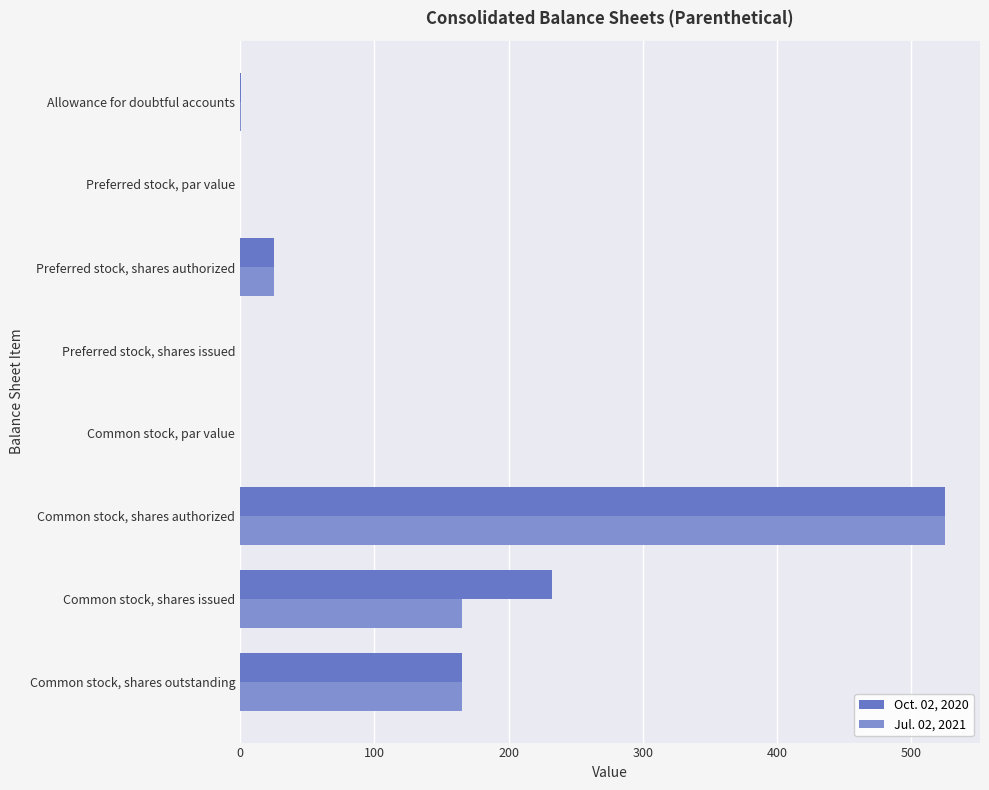

What is the value of the Oct. 02, 2020 bar at the 8th from the left?

165.6